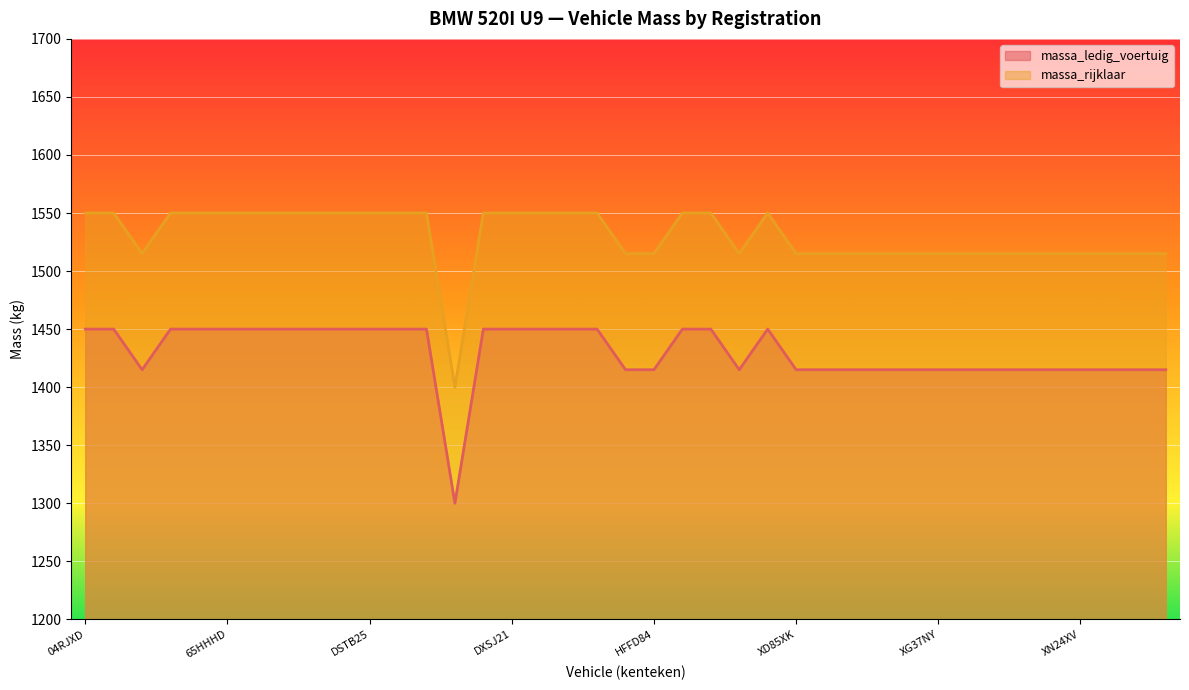

In massa_ledig_voertuig, how many points are higher than both neighbors (excluding endpoints)?

1